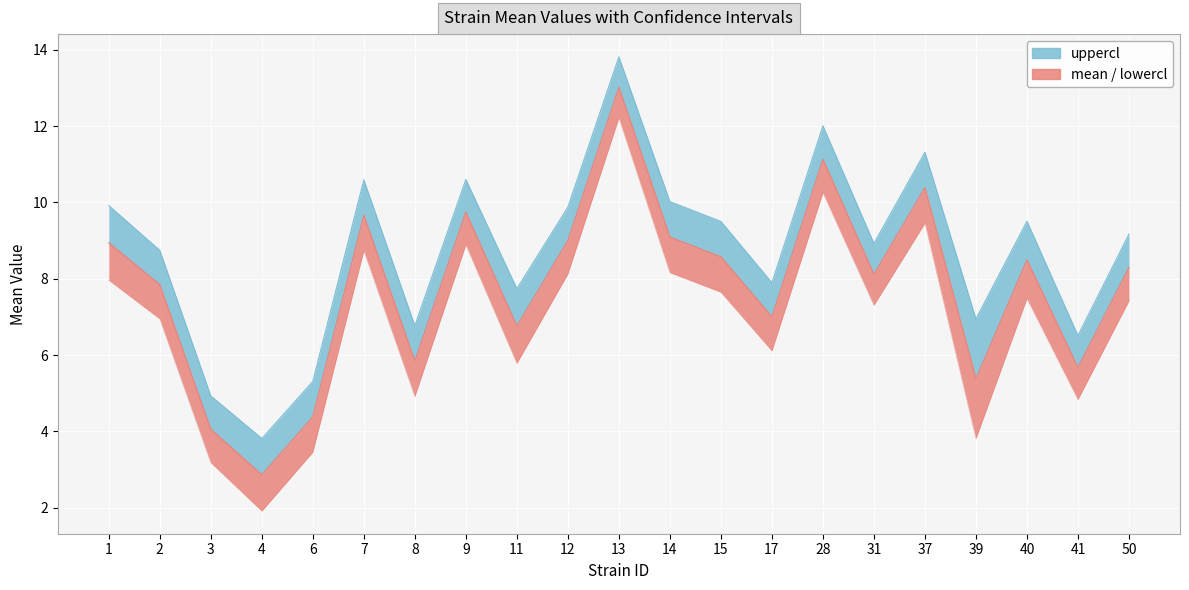

At which category is the sum across all series the highest?

13